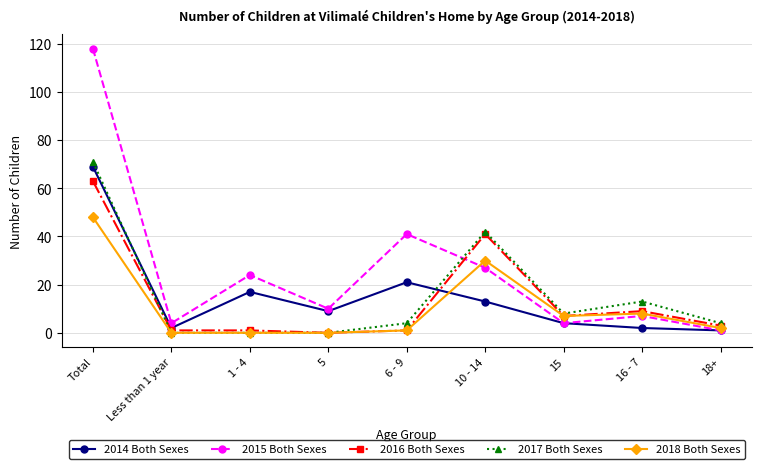

Which category has the highest value across all series?

Total